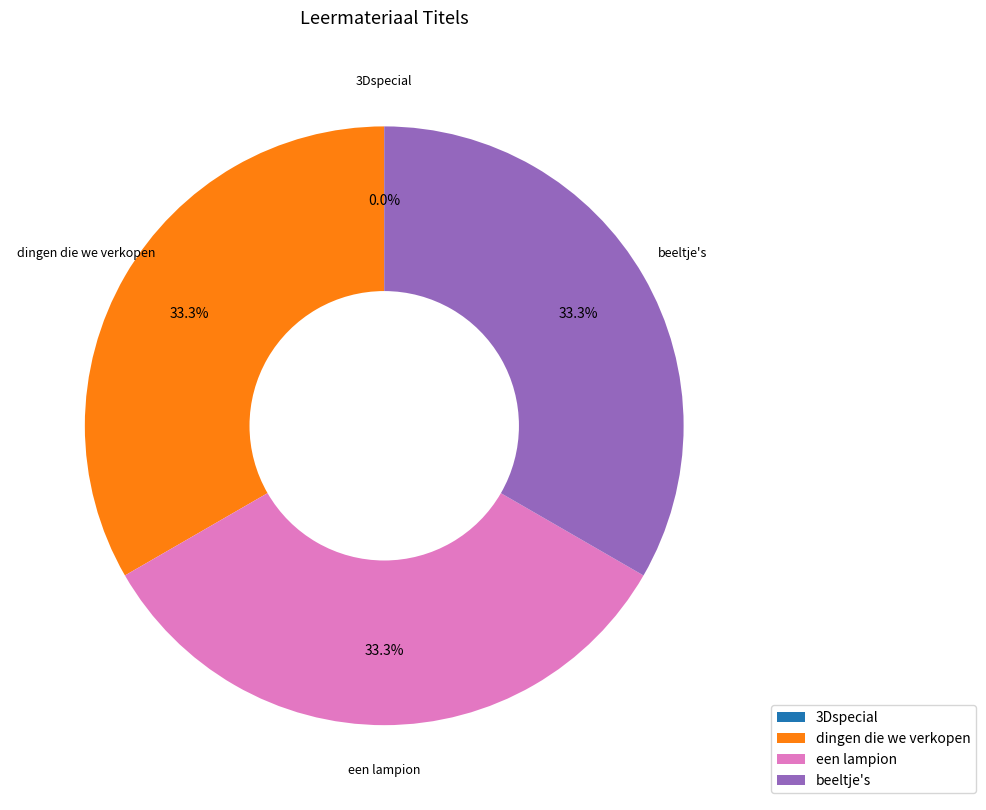

Does any single category account for the majority?

No